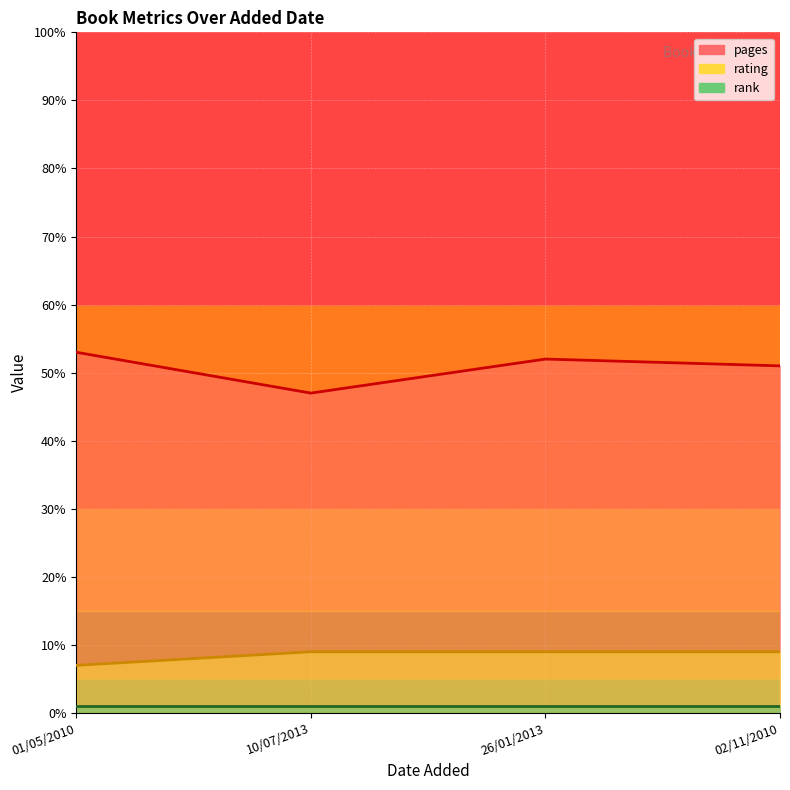

Rank the categories by rating value from highest to lowest.

10/07/2013, 26/01/2013, 02/11/2010, 01/05/2010